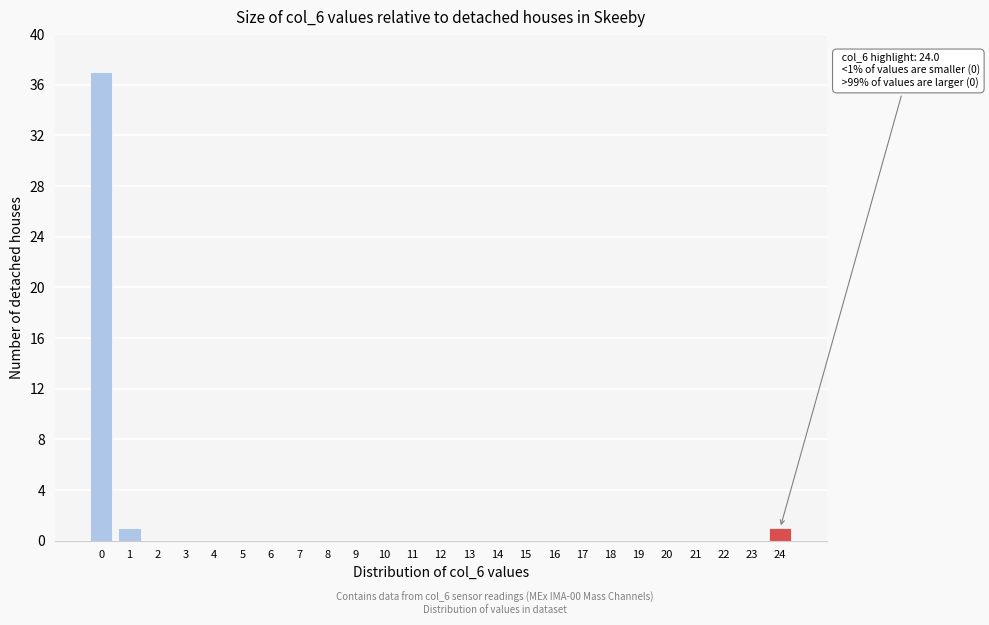

Reading right to left, list all the values displayed in this chart.

24=1	23=0	22=0	21=0	20=0	19=0	18=0	17=0	16=0	15=0	14=0	13=0	12=0	11=0	10=0	9=0	8=0	7=0	6=0	5=0	4=0	3=0	2=0	1=1	0=37